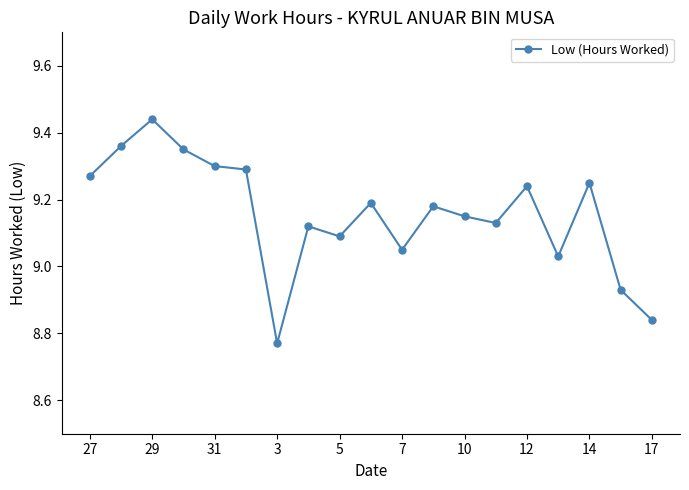

How many lines are shown in the chart?

1